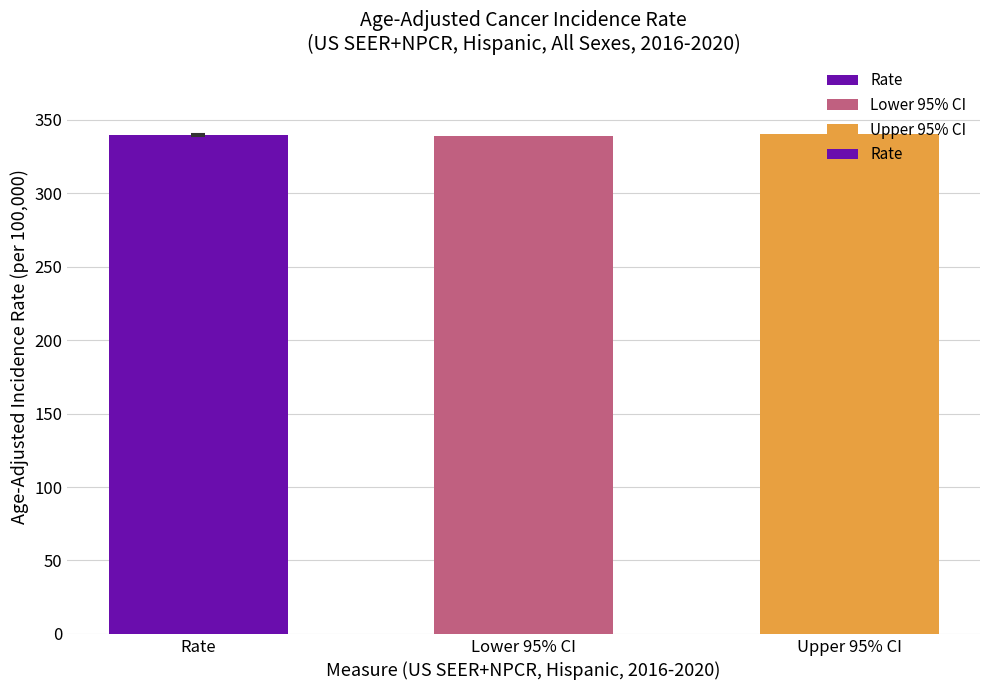

What position from the right is Upper 95% CI?

1